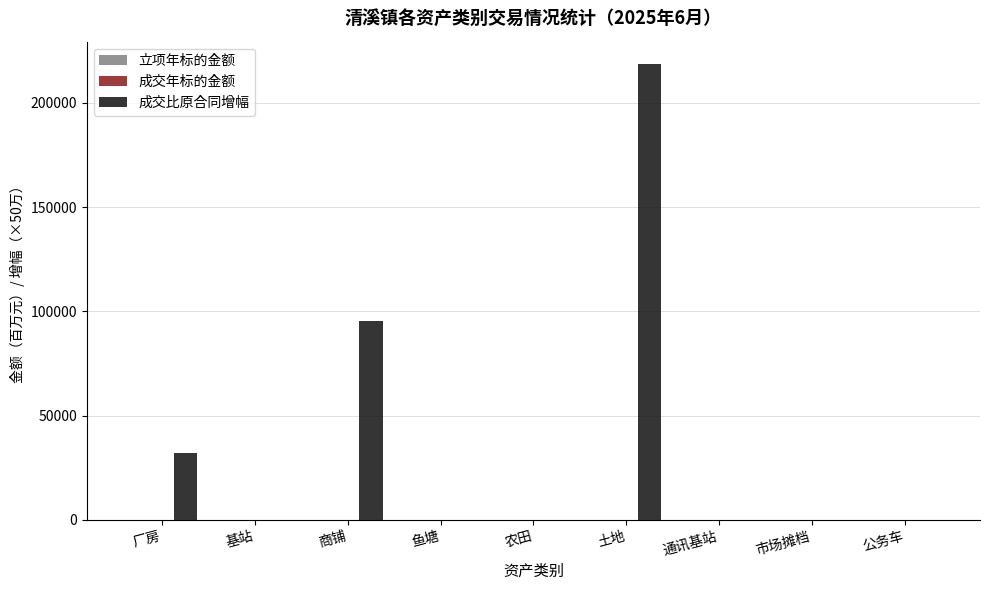

Count the number of categories in the chart.

9